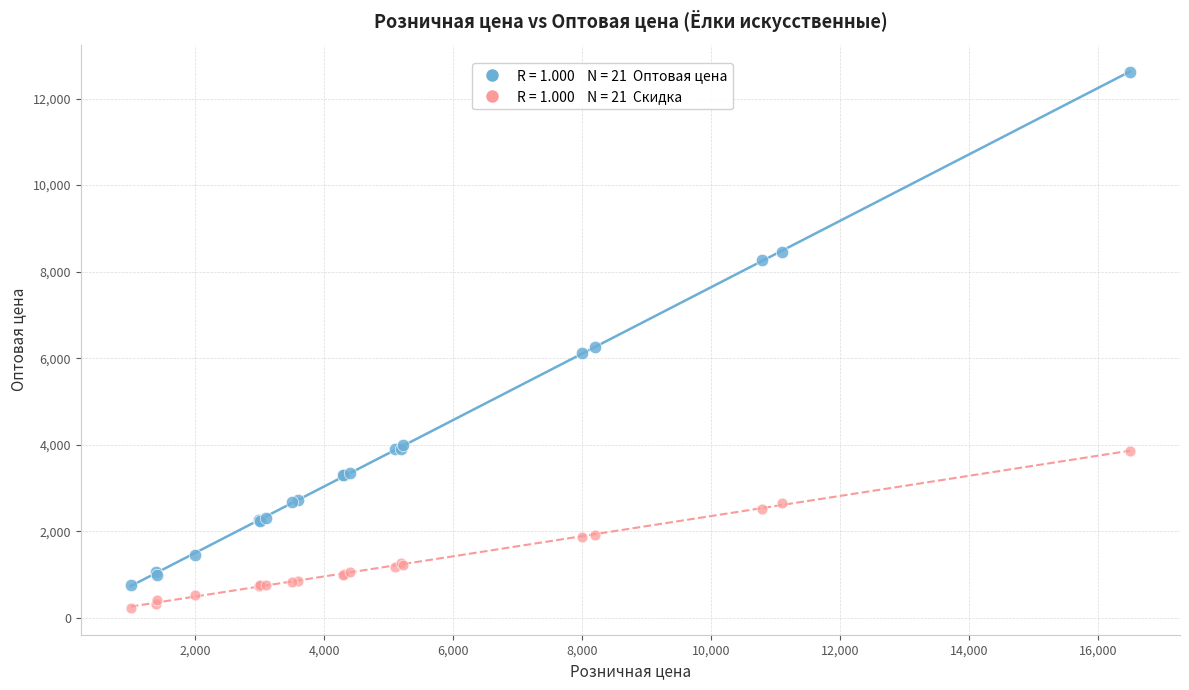

Across all series, what Y value is closest to 6427?

6266.0